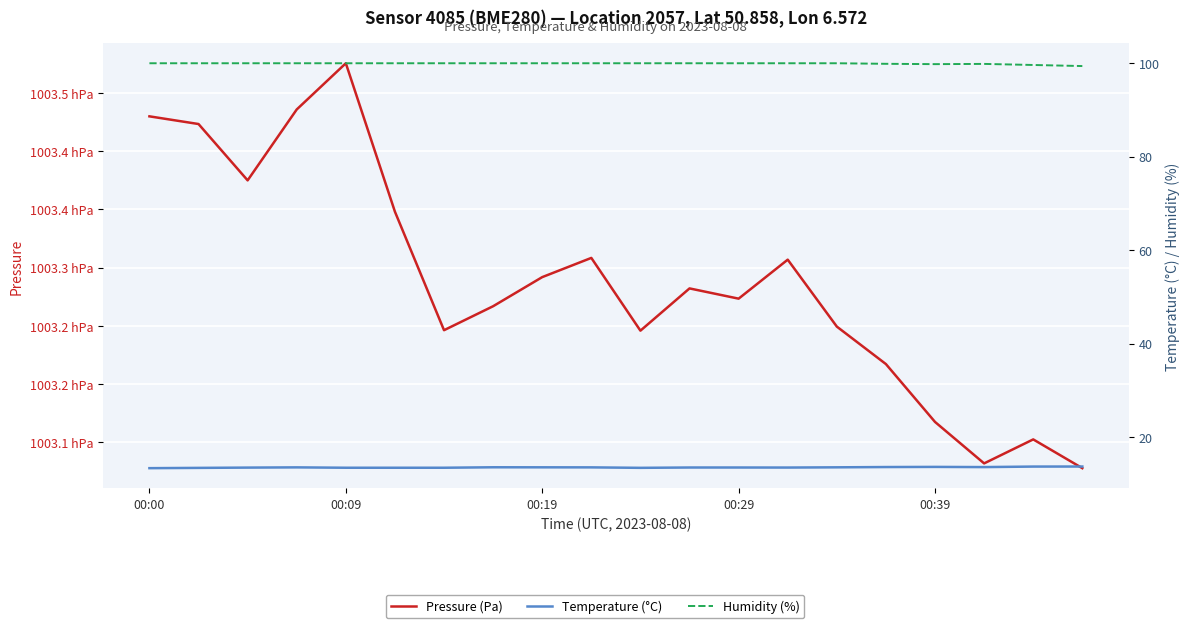

List the labels in order of Temperature (°C) value, smallest first.

00:00, 00:09, 10, 00:39, 5, 6, 00:19, 13, 11, 12, 00:29, 9, 8, 14, 7, 17, 15, 16, 18, 19